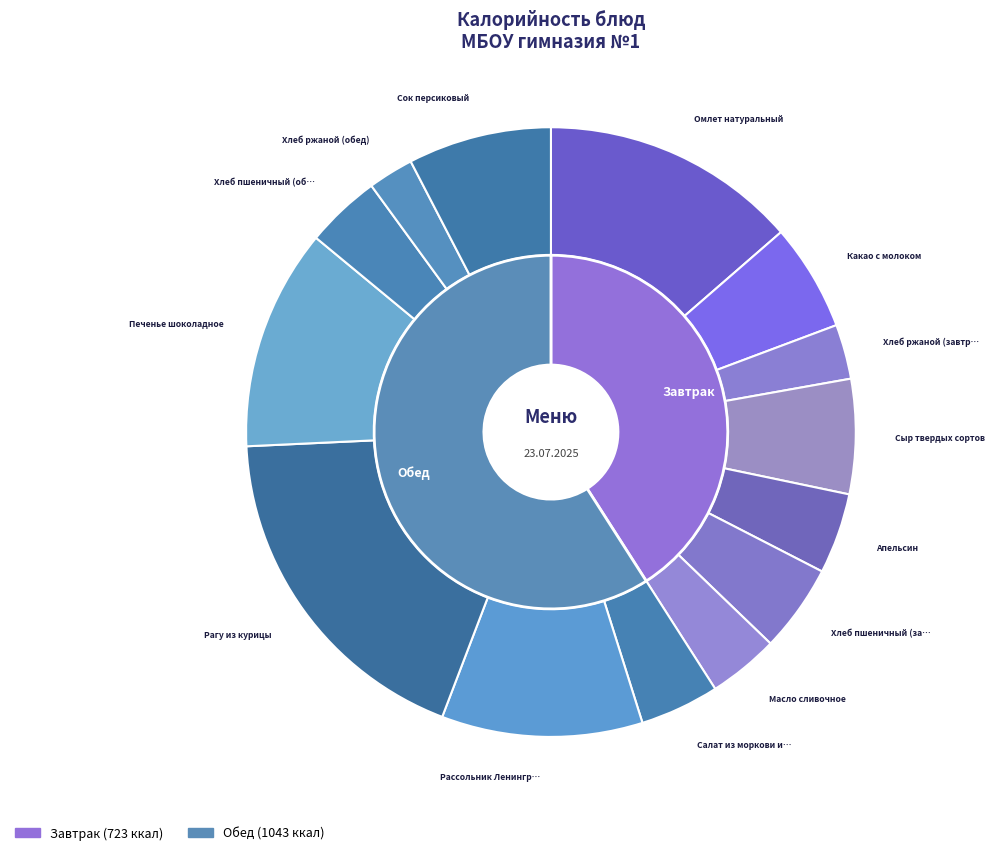

Is it true that Хлеб ржаной (завтрак) is 16% of the pie?

False